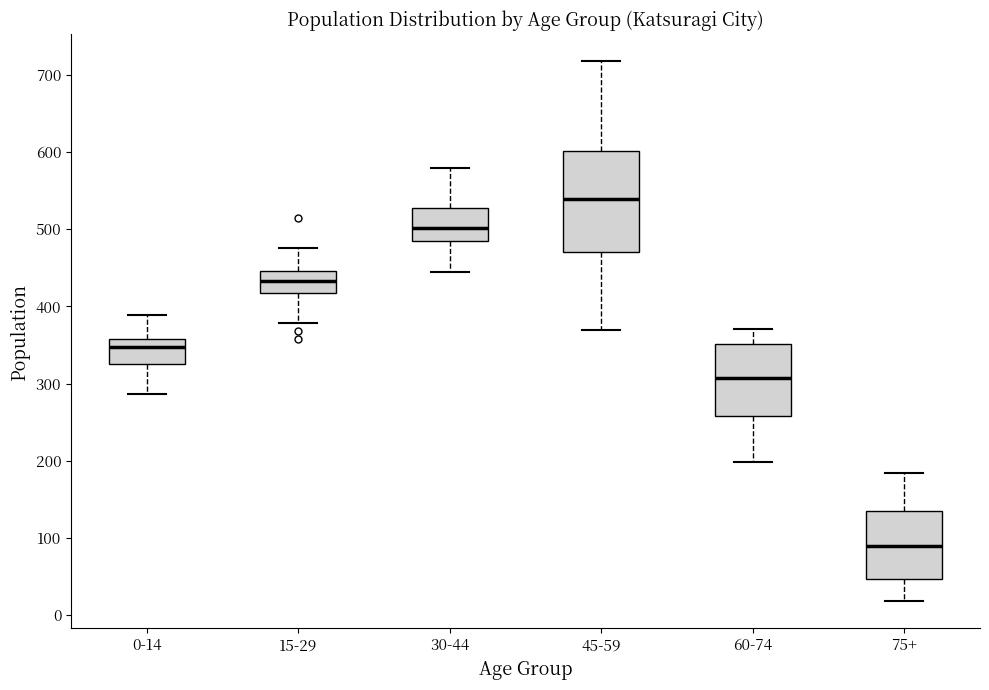

Reading left to right, transcribe this box plot: for each box, give where its median line is, the range the box spans, and where its two whiskers end, as read against the y-axis. The values are not printed on the chart, so give them approximately, as read against the axis.

0-14: median 350, box 330 to 360, whiskers 290 to 390
15-29: median 430, box 420 to 450, whiskers 380 to 480
30-44: median 500, box 480 to 530, whiskers 440 to 580
45-59: median 540, box 470 to 600, whiskers 370 to 720
60-74: median 310, box 260 to 350, whiskers 200 to 370
75+: median 90, box 50 to 140, whiskers 20 to 180